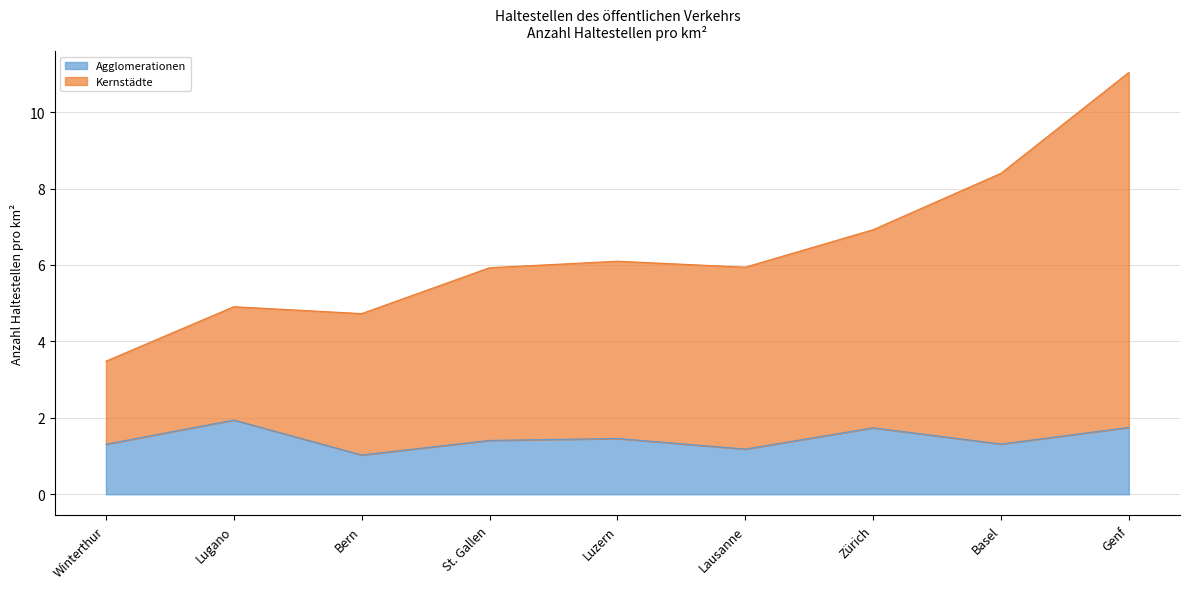

What position from the right is St. Gallen?

6